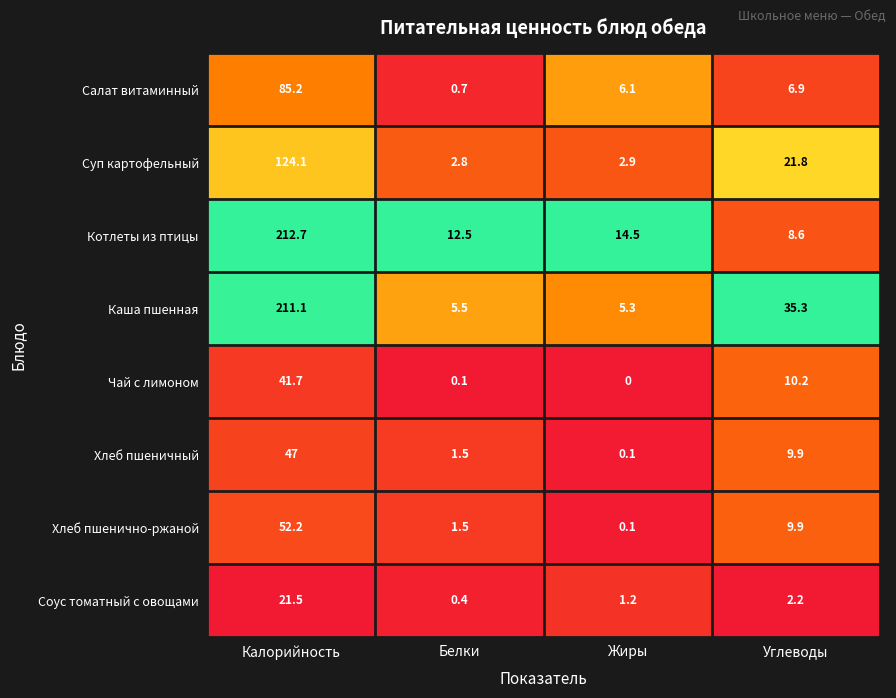

Rank the series by their maximum value, from lowest to highest.

Соус томатный с овощами, Чай с лимоном, Хлеб пшеничный, Хлеб пшенично-ржаной, Салат витаминный, Суп картофельный, Каша пшенная, Котлеты из птицы